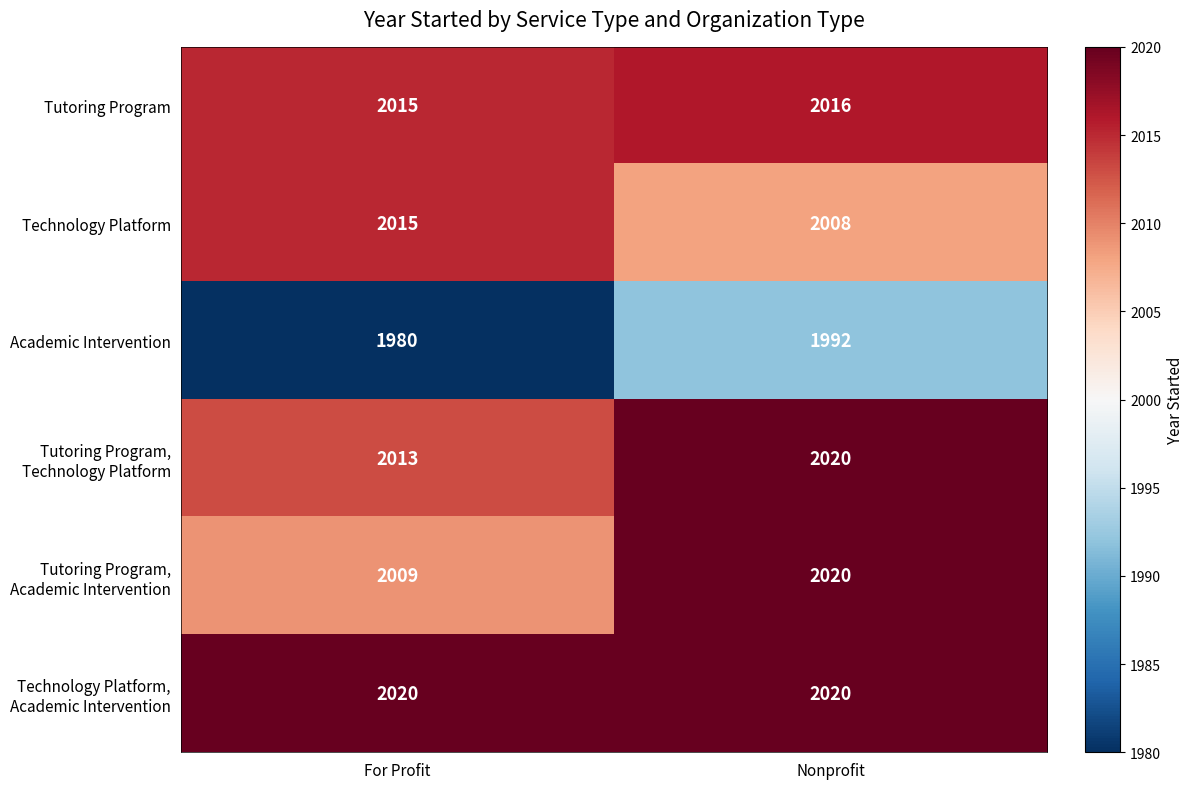

Which series changed the most between For Profit and Nonprofit?

Academic Intervention